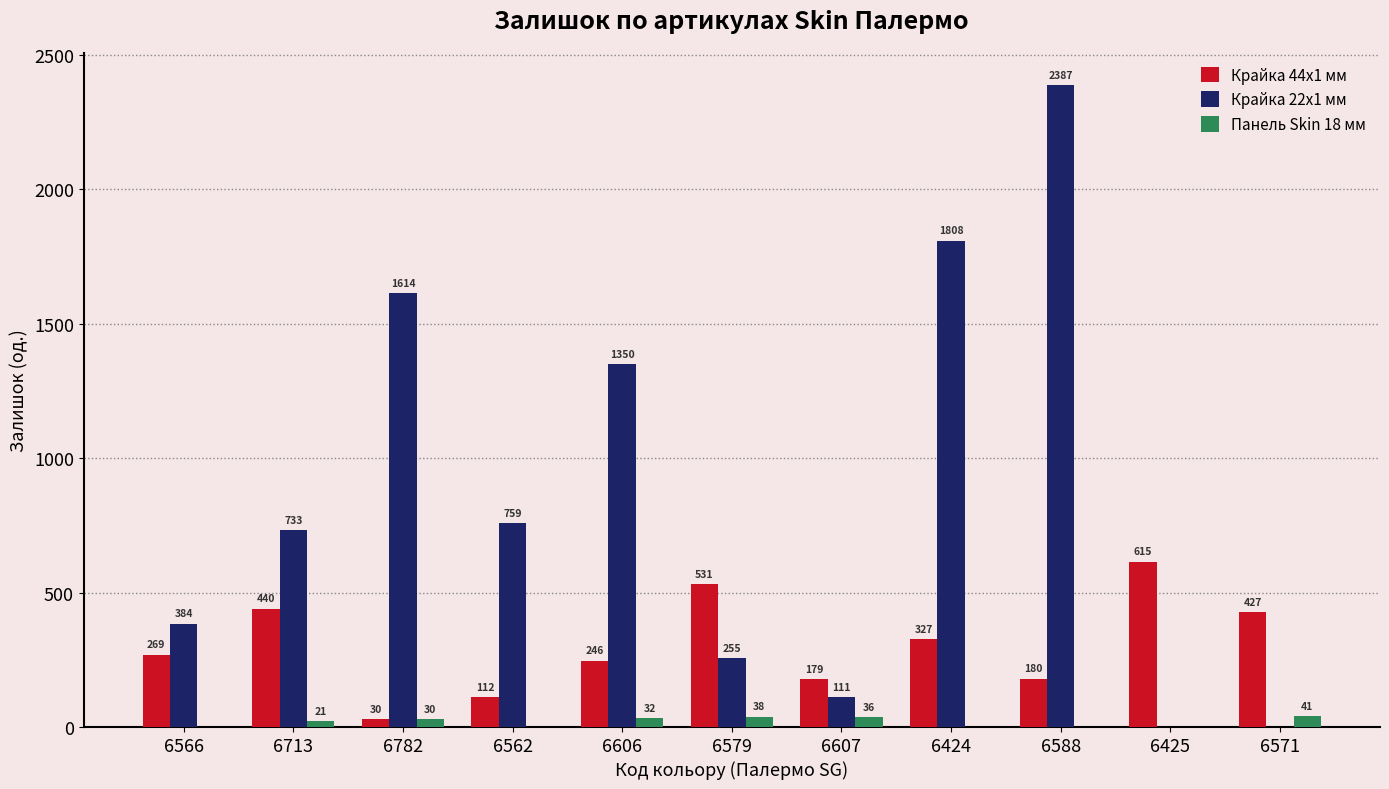

The Панель Skin 18 мм series shows 41 at 6571. True or false?

True